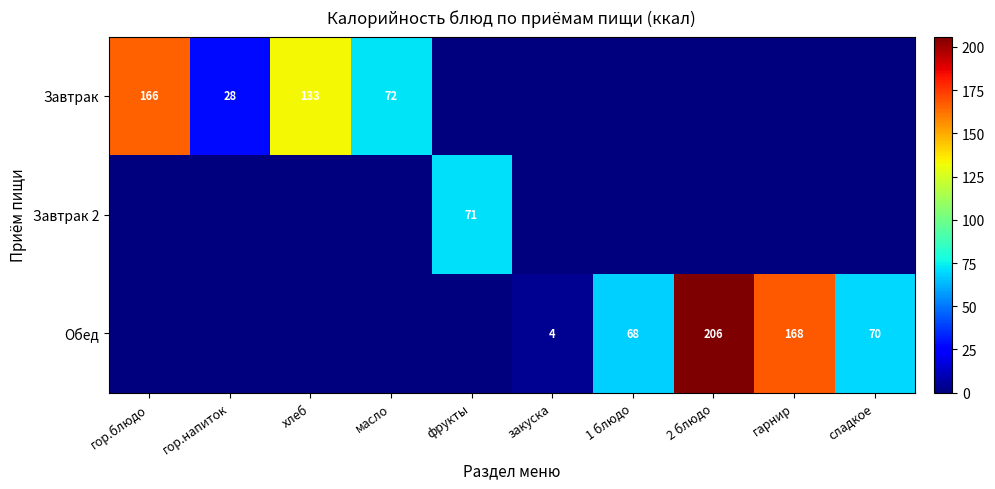

Is the value of Обед at гарнир greater than the value of Завтрак at гор.напиток?

Yes